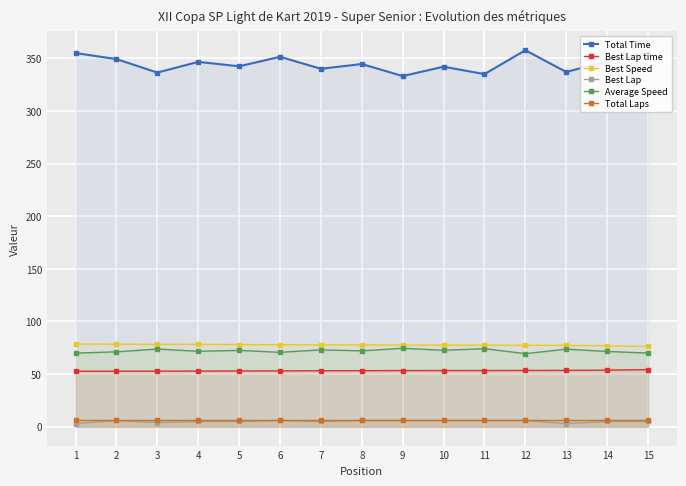

What is the minimum value for Average Speed?

69.5